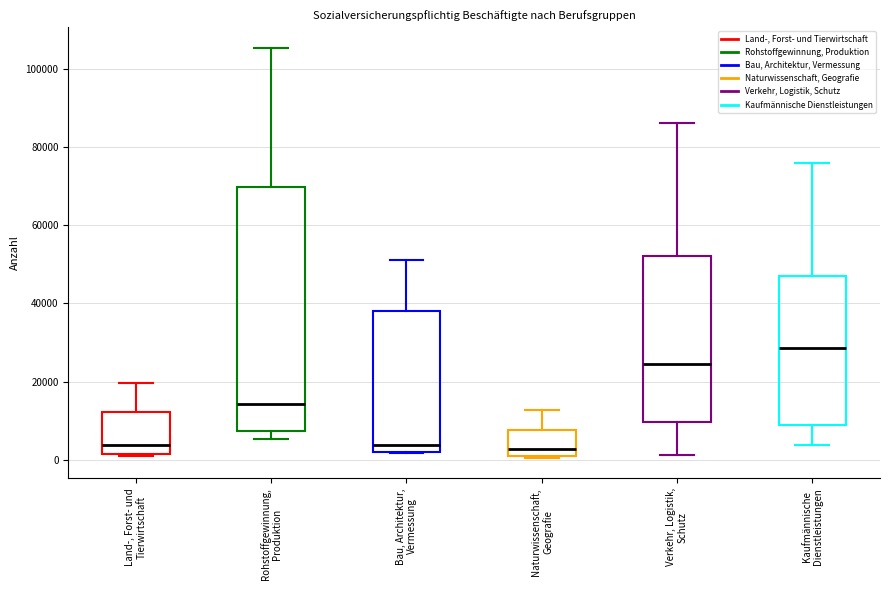

Which box's median line is the highest?

Kaufmännische Dienstleistungen